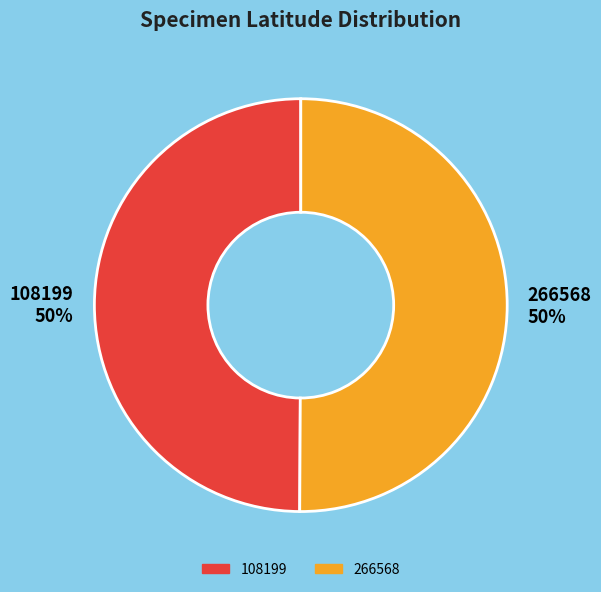

To the nearest percent, what is the combined percentage of 266568 and 108199?

100%